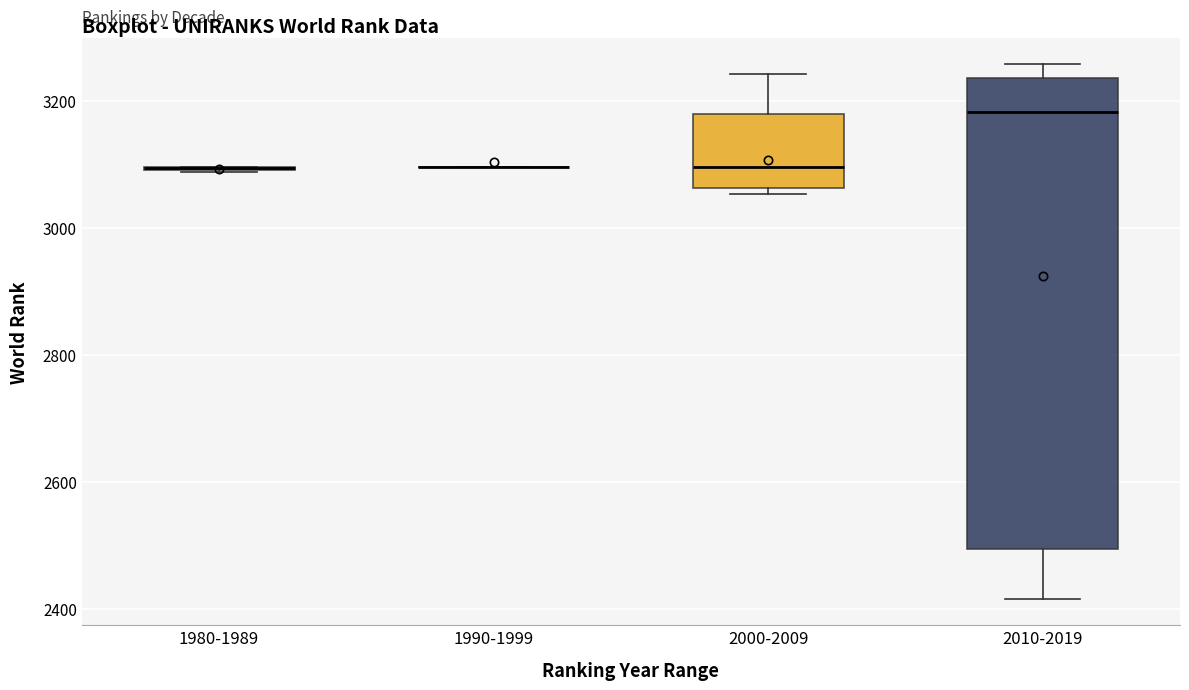

Reading left to right, read every box against the y-axis: the position of its median line, the range the box covers, and the ends of its whiskers. The values are not printed on the chart, so give them approximately, as read against the axis.

1980-1989: box collapsed to a line at 3100, whiskers 3080 to 3100
1990-1999: box collapsed to a line at 3100, whiskers 3100 to 3100
2000-2009: median 3100, box 3060 to 3180, whiskers 3060 (just below the box's lower edge) to 3240
2010-2019: median 3180, box 2500 to 3240, whiskers 2420 to 3260